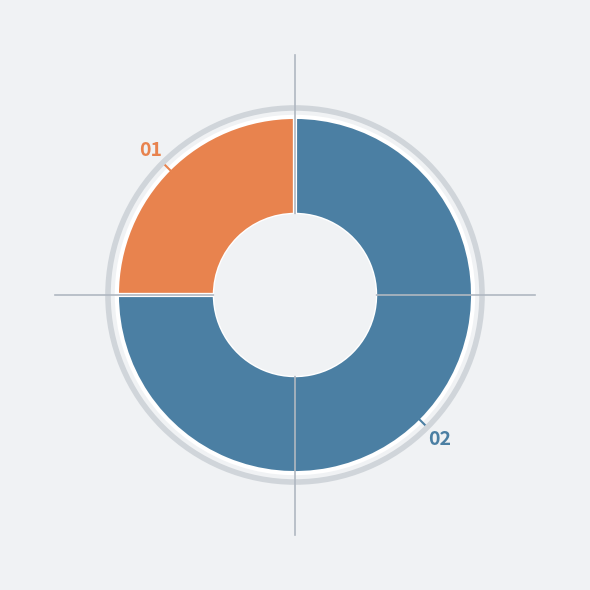

Is there any slice that represents more than half of the pie?

Yes